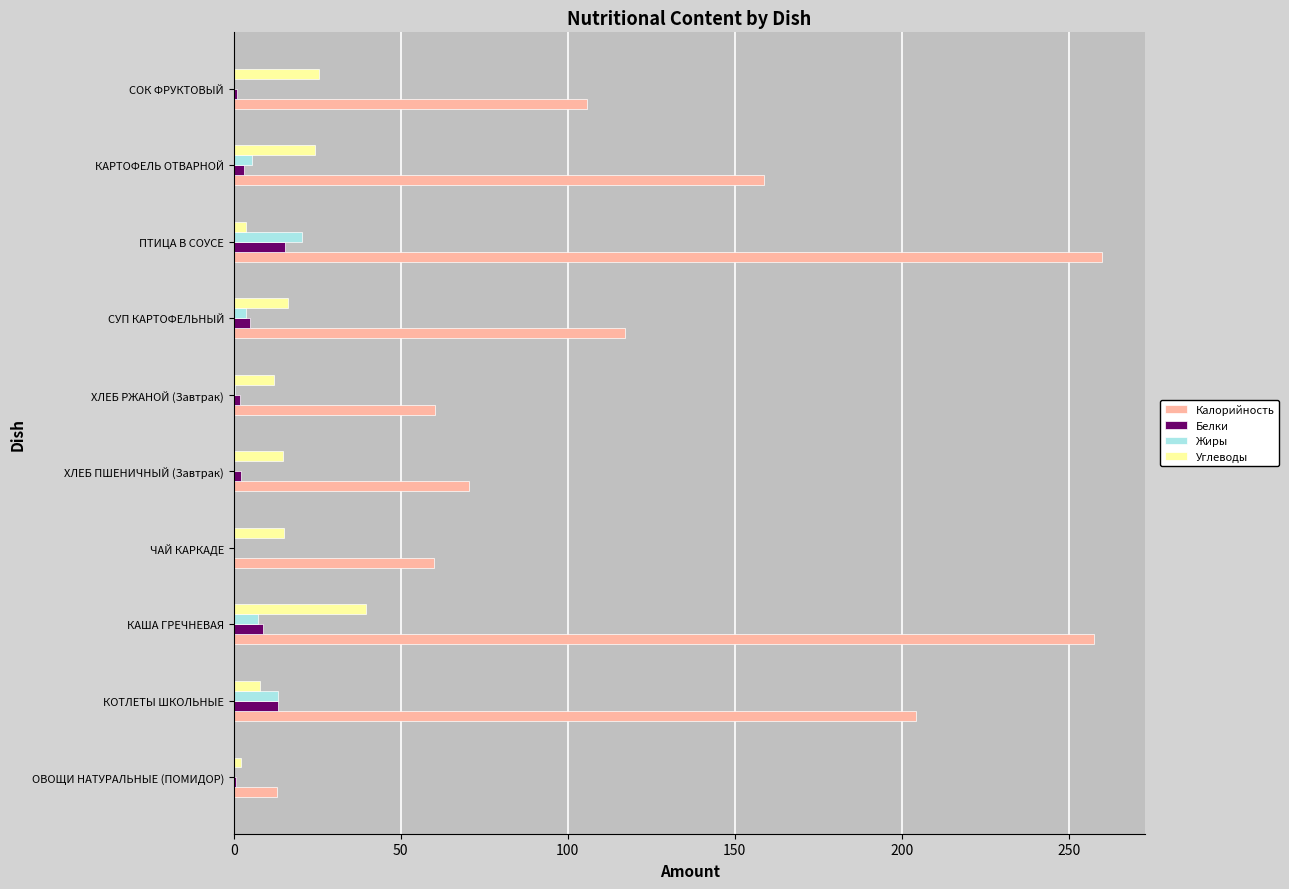

Which series changed the most between ХЛЕБ ПШЕНИЧНЫЙ (Завтрак) and СОК ФРУКТОВЫЙ?

Калорийность